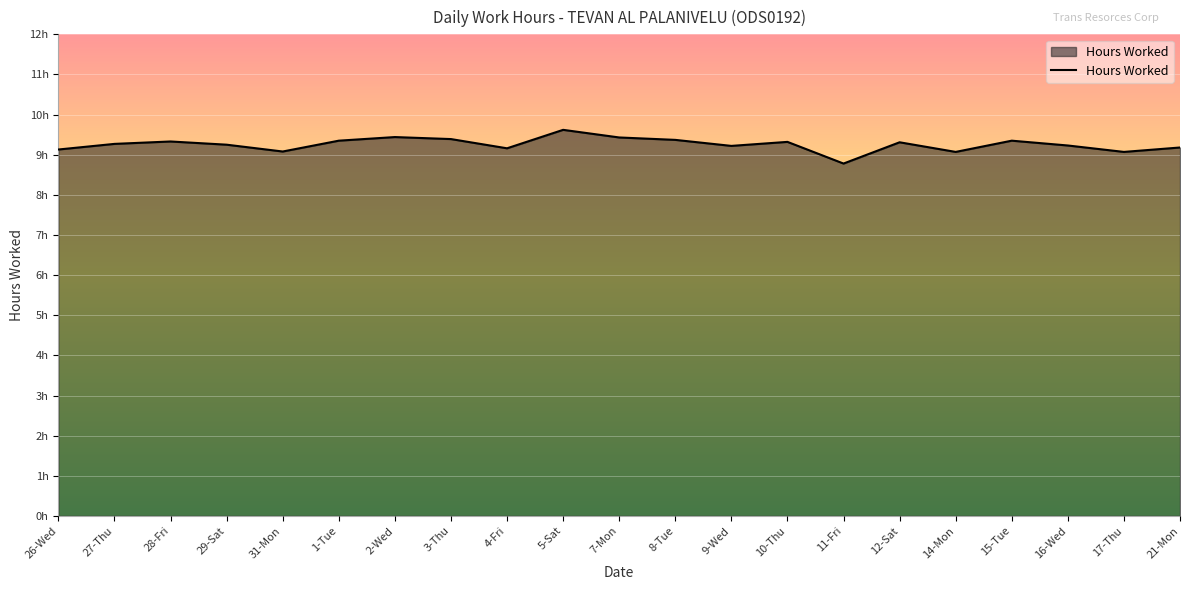

Does the chart display data point markers on the line(s)?

No